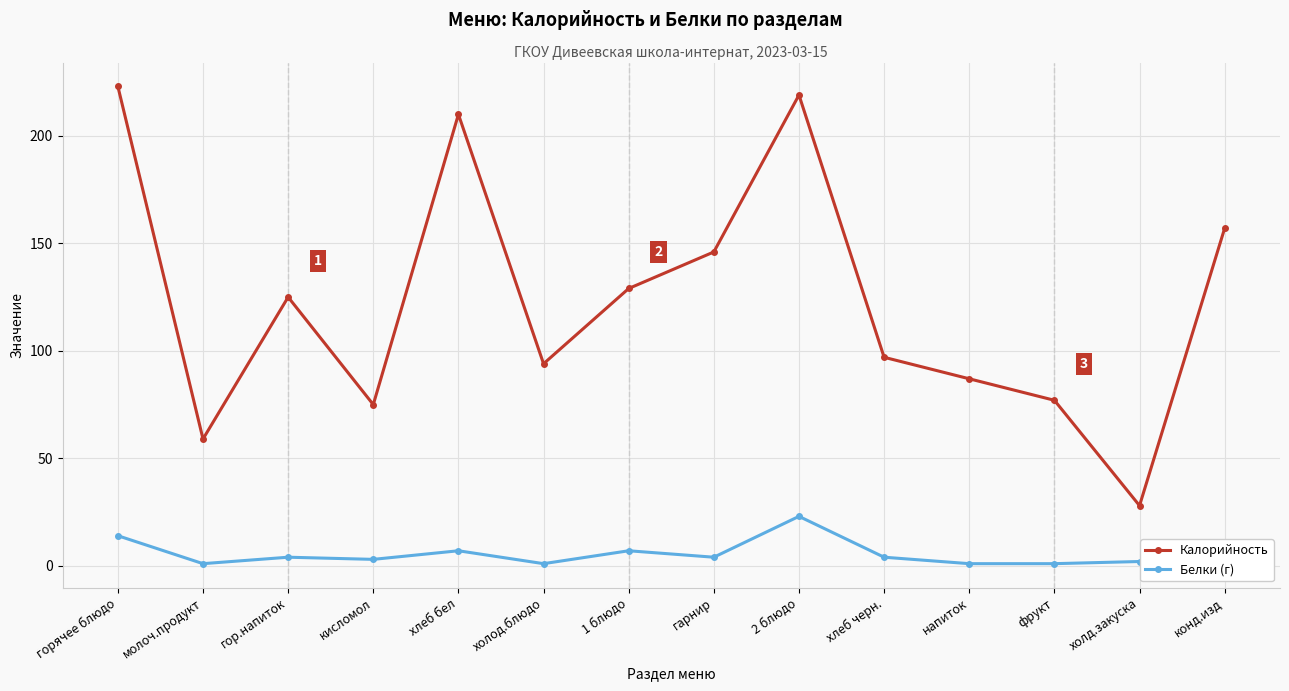

Reading left to right, transcribe all the data shown in this chart.

Калорийность: горячее блюдо=223	молоч.продукт=59	гор.напиток=125	кисломол=75	хлеб бел=210	холод.блюдо=94	1 блюдо=129	гарнир=146	2 блюдо=219	хлеб черн.=97	напиток=87	фрукт=77	холд.закуска=28	конд.изд=157
Белки (г): горячее блюдо=14	молоч.продукт=1	гор.напиток=4	кисломол=3	хлеб бел=7	холод.блюдо=1	1 блюдо=7	гарнир=4	2 блюдо=23	хлеб черн.=4	напиток=1	фрукт=1	холд.закуска=2	конд.изд=2